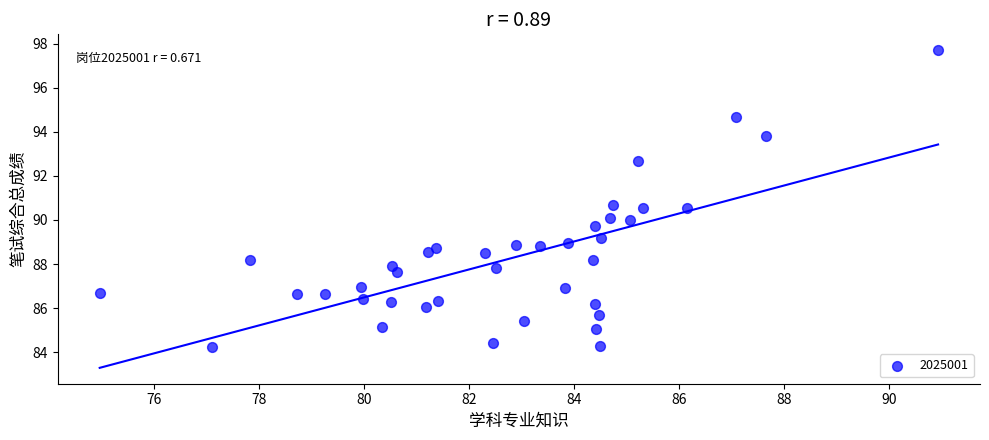

What is the range of X values (max minus min)?

16.0